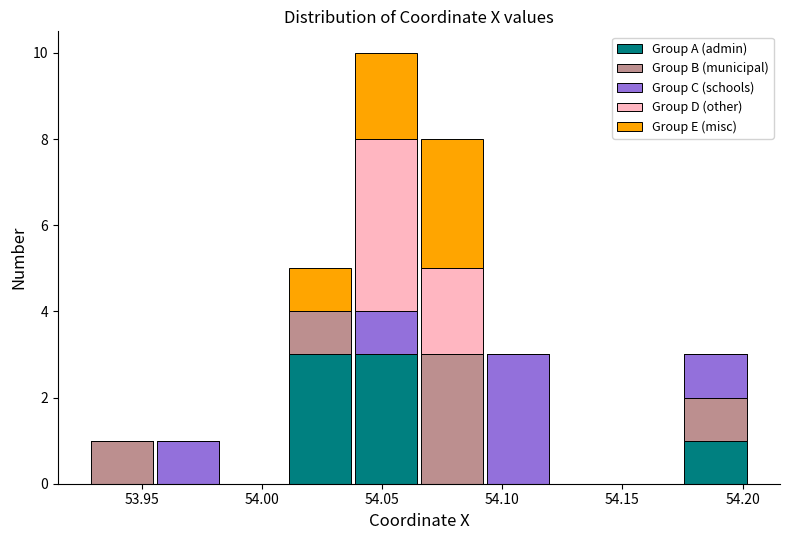

What is the total height of the stacked bar covering 54.065 to 54.095 on the x-axis? Neither the bar edges nor the heights are printed on the chart, so give them approximately, as read against the axes.

8